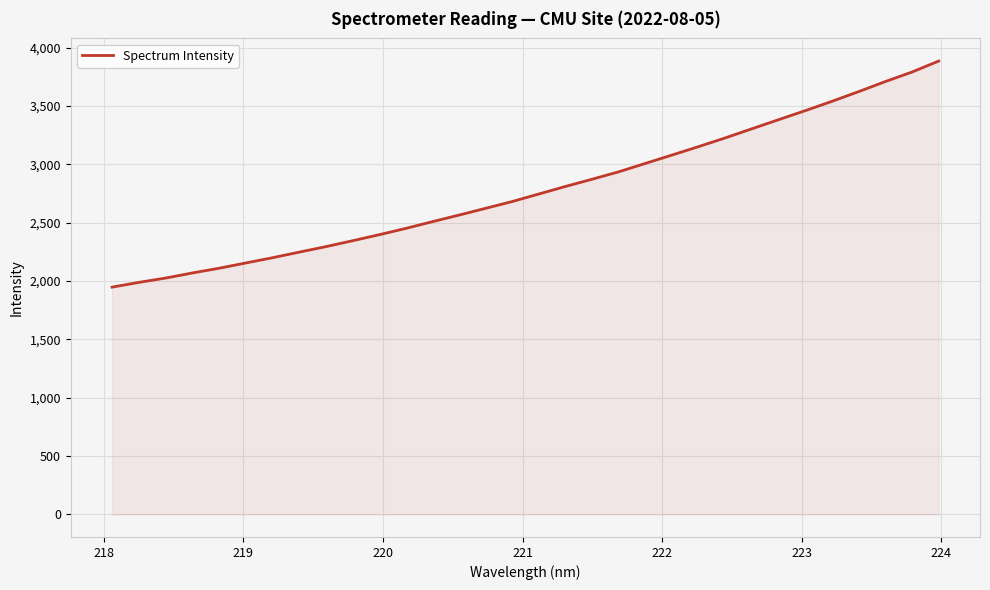

What is the minimum value shown in the chart?

1947.2